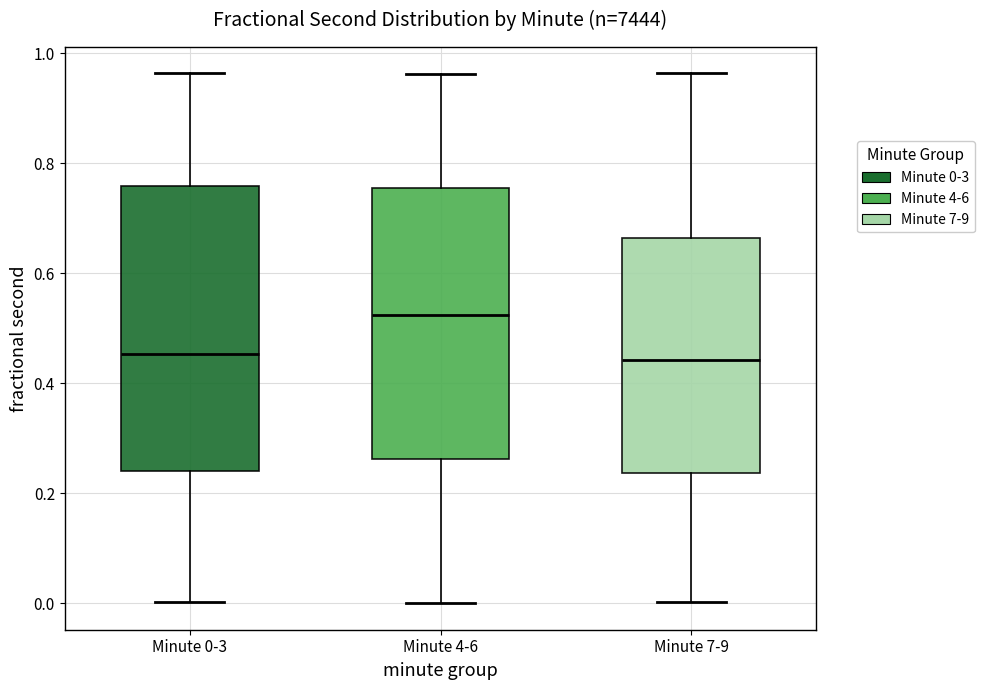

Reading left to right, transcribe this box plot: for each box, give where its median line is, the range the box spans, and where its two whiskers end, as read against the y-axis. The values are not printed on the chart, so give them approximately, as read against the axis.

Minute 0-3: median 0.46, box 0.24 to 0.76, whiskers 0.00 to 0.96
Minute 4-6: median 0.52, box 0.26 to 0.76, whiskers 0.00 to 0.96
Minute 7-9: median 0.44, box 0.24 to 0.66, whiskers 0.00 to 0.96